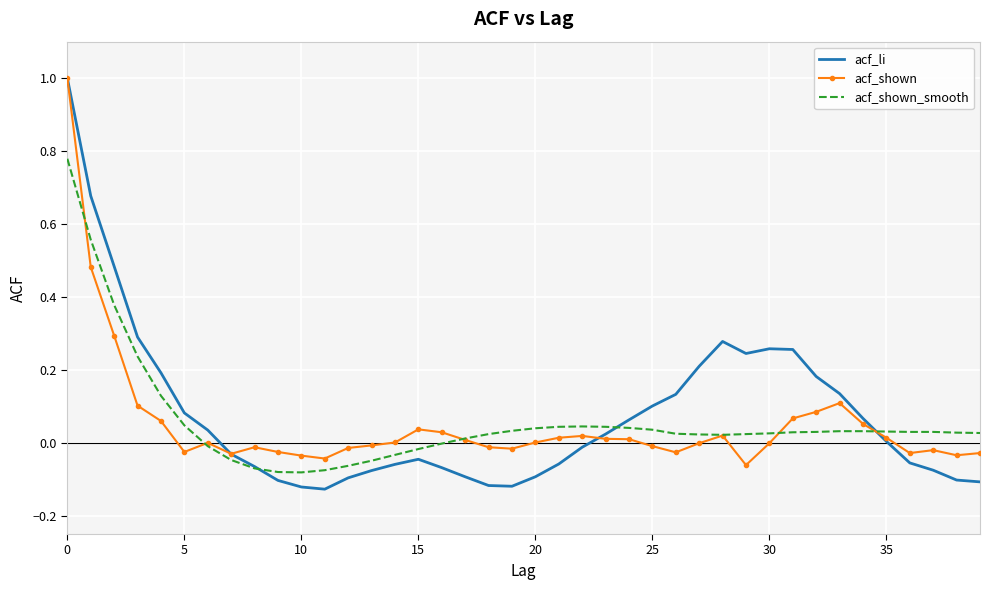

True or false: acf_shown_smooth has more than 0 points higher than both neighbors.

True